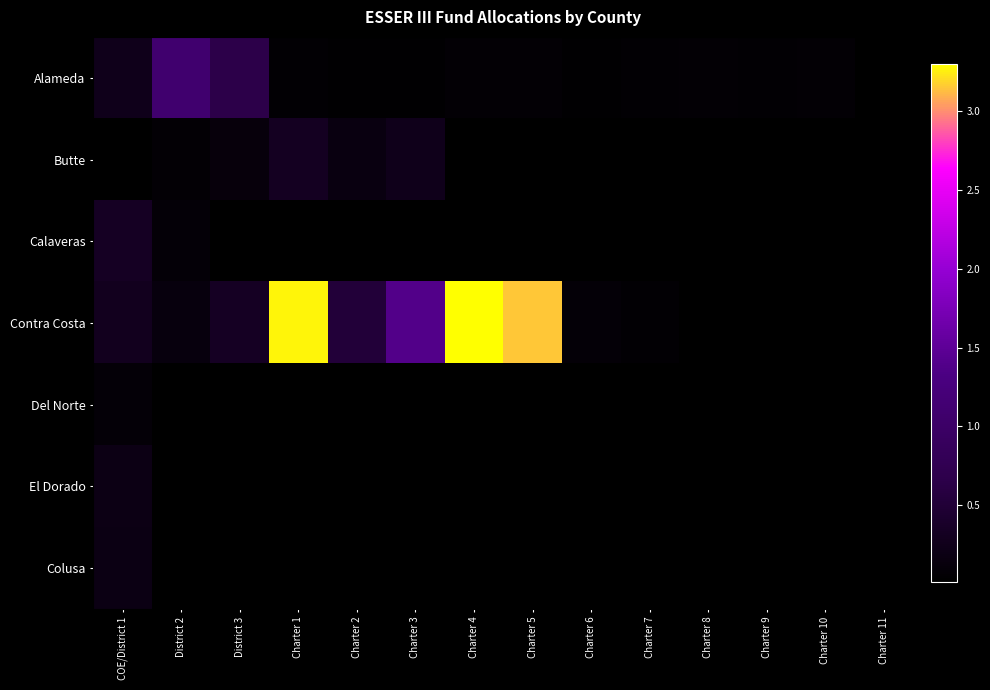

True or false: Alameda has a value of 57570.0 at Charter 7.

True